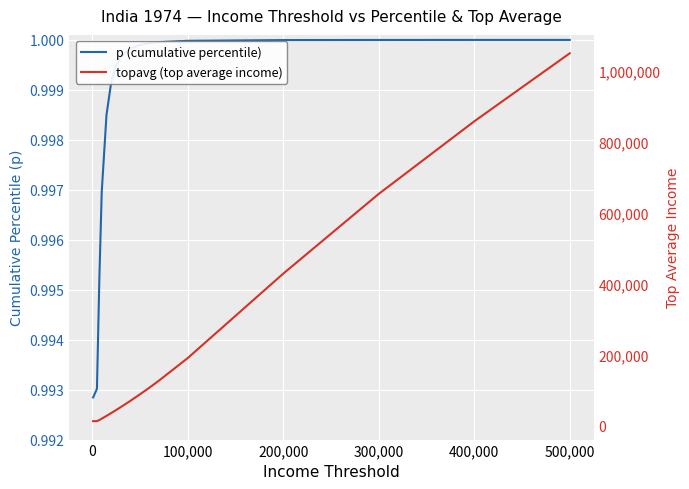

True or false: topavg (top average income) has more than 1 points higher than both neighbors.

False